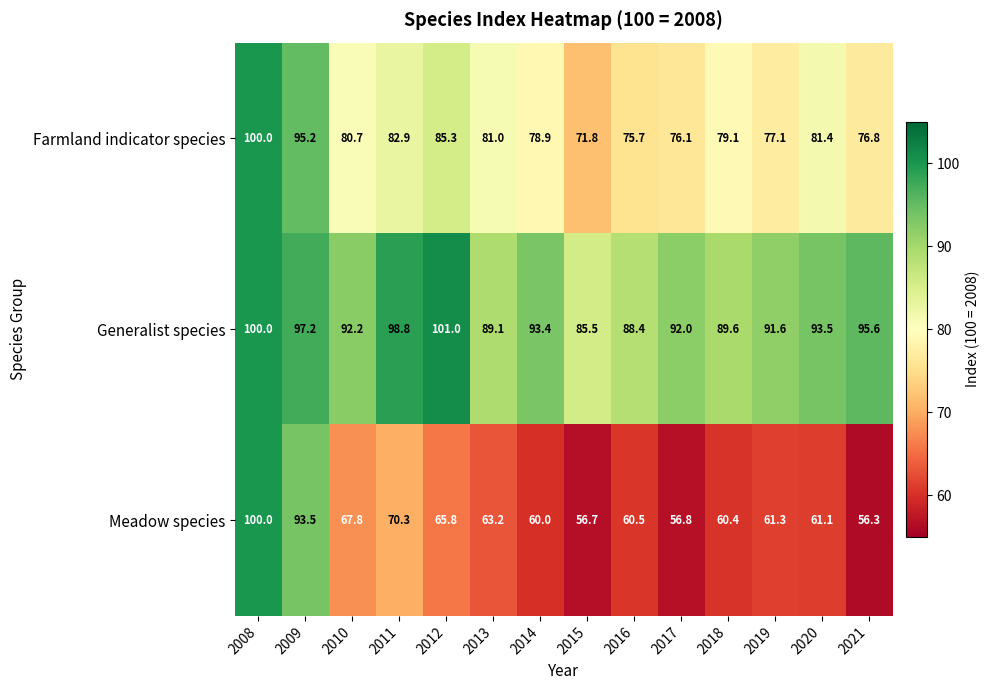

At which label does Farmland indicator species first exceed 80?

2008